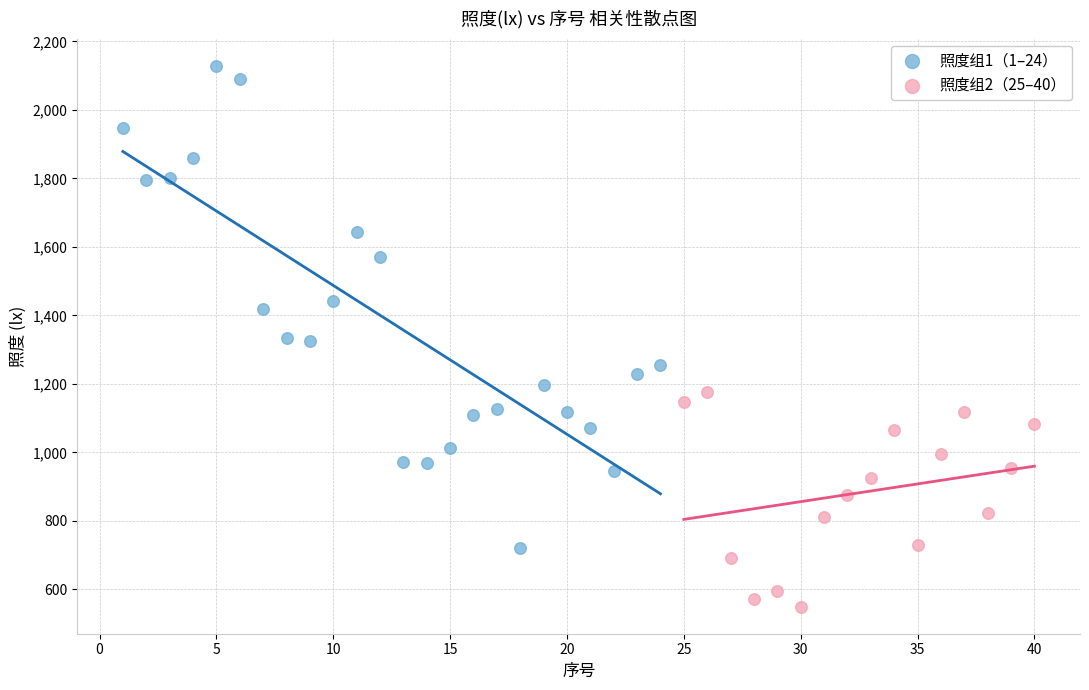

Which series contains the highest Y value?

照度组1（1–24）